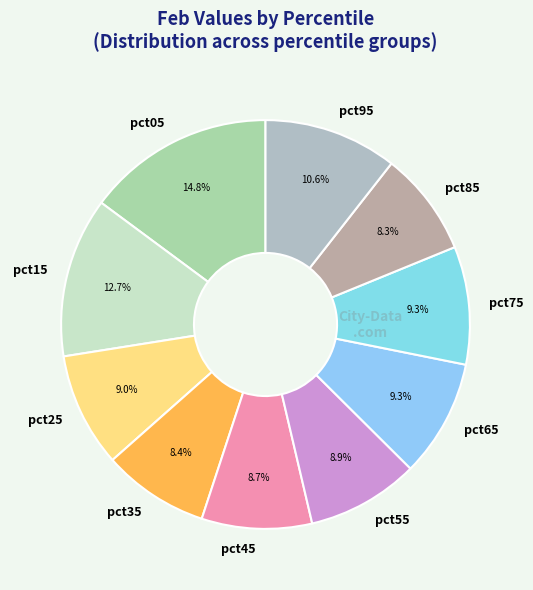

How many segments does this pie chart have?

10